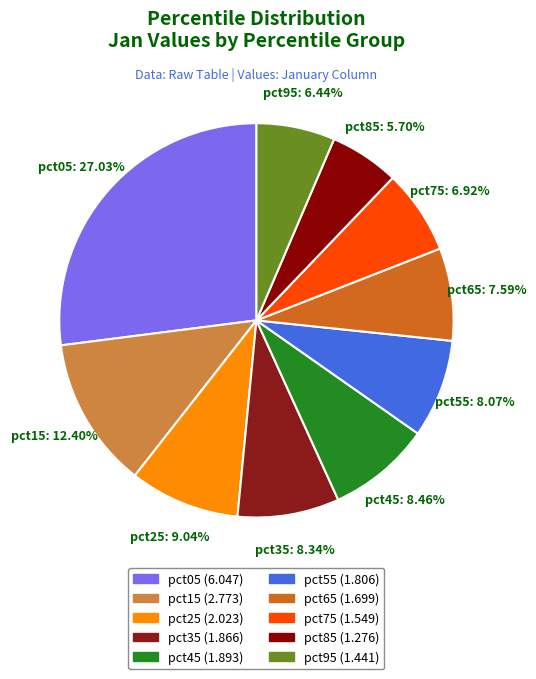

Between pct15 and pct75, which is larger?

pct15